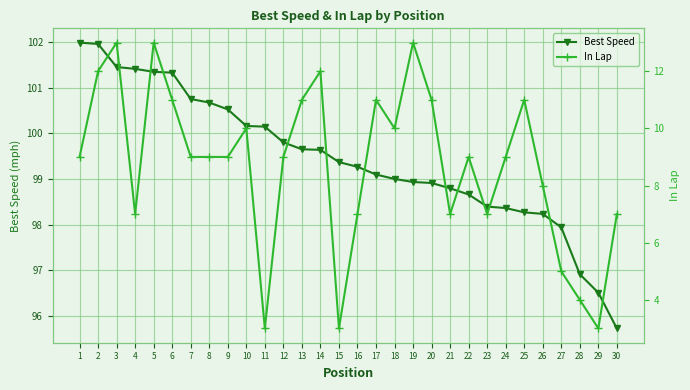

Is this an area chart (filled region under the line)?

No